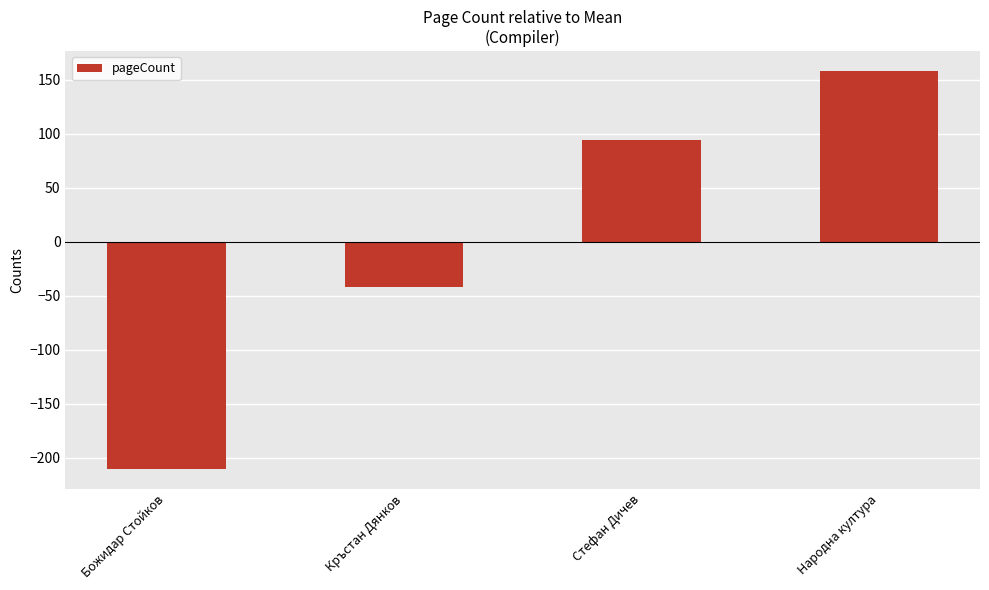

The value at Стефан Дичев is 38. True or false?

False